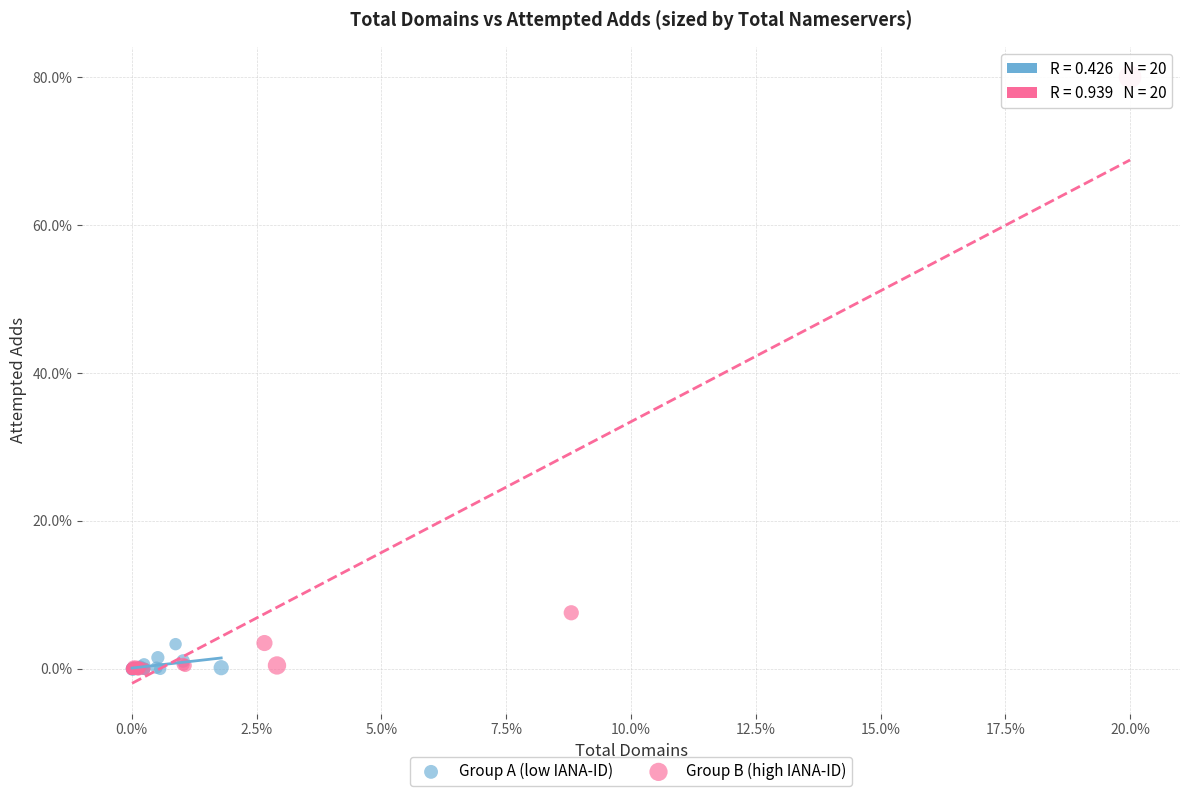

Which series has the widest spread of Y values?

Group B (high IANA-ID)